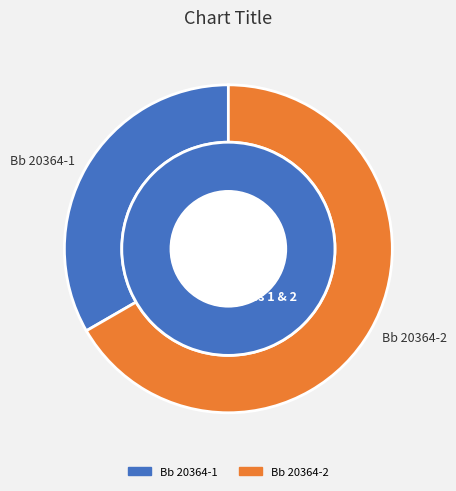

What is the ratio of the value at Bb 20364-2 to the value at Bb 20364-1?

2.0